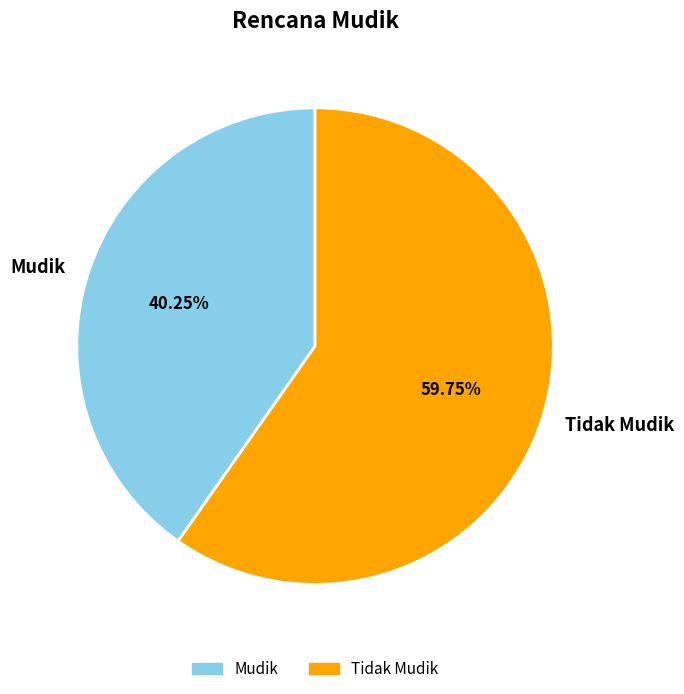

Combined, what portion of the pie is Mudik and Tidak Mudik?

100.0%